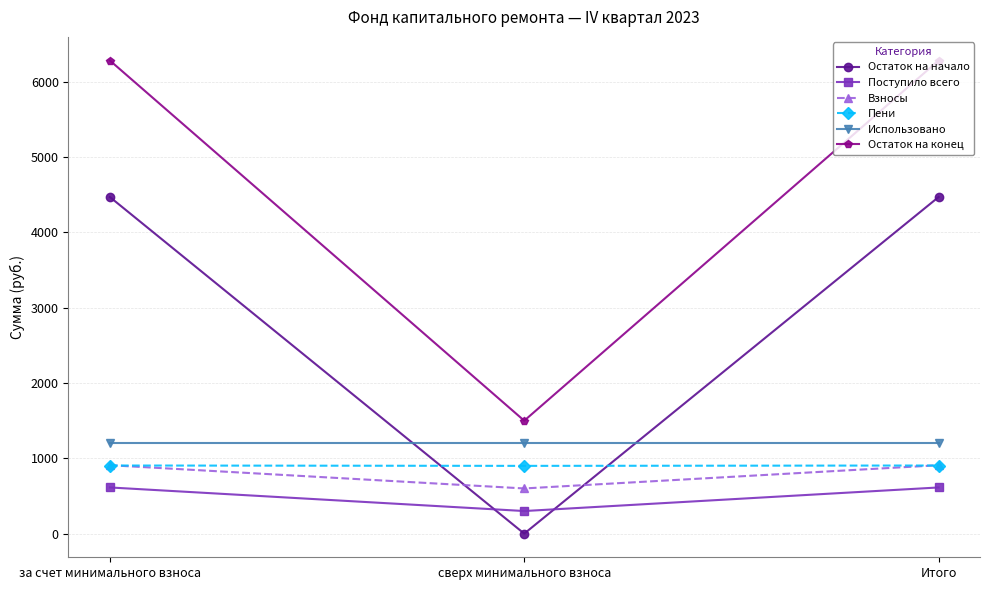

How many values in the Пени series are below 904?

1